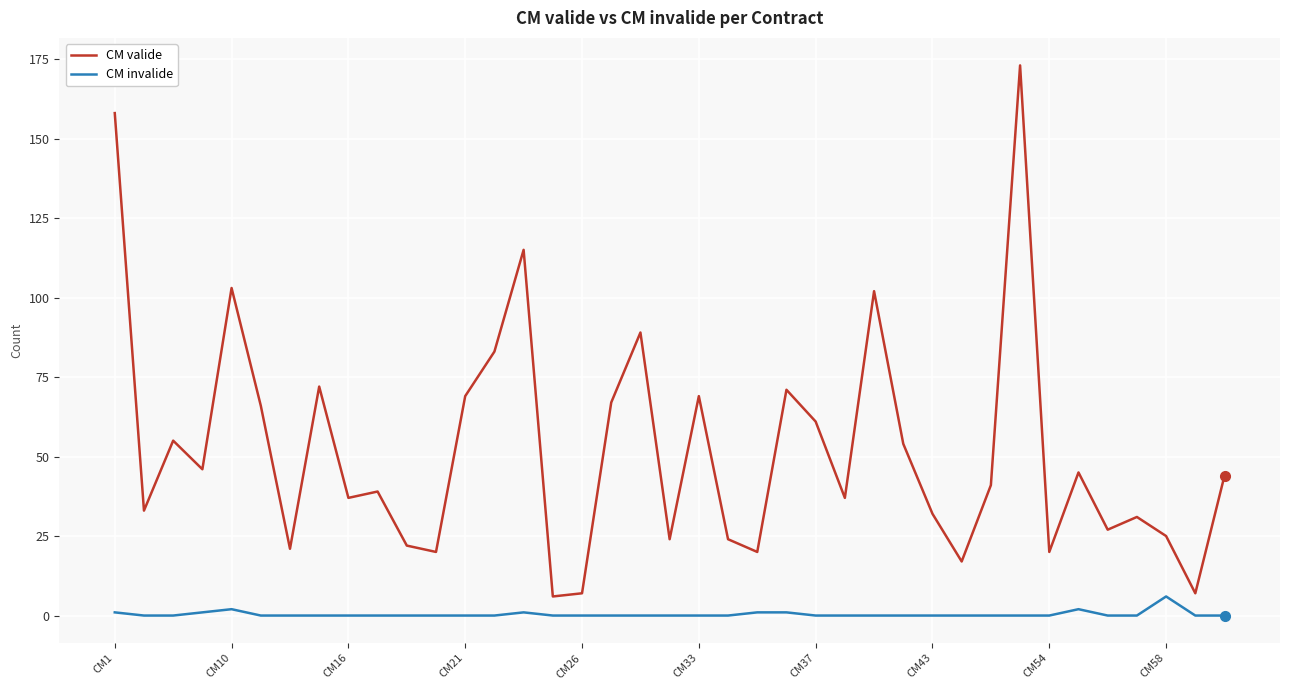

Which series has the widest spread of values?

CM valide